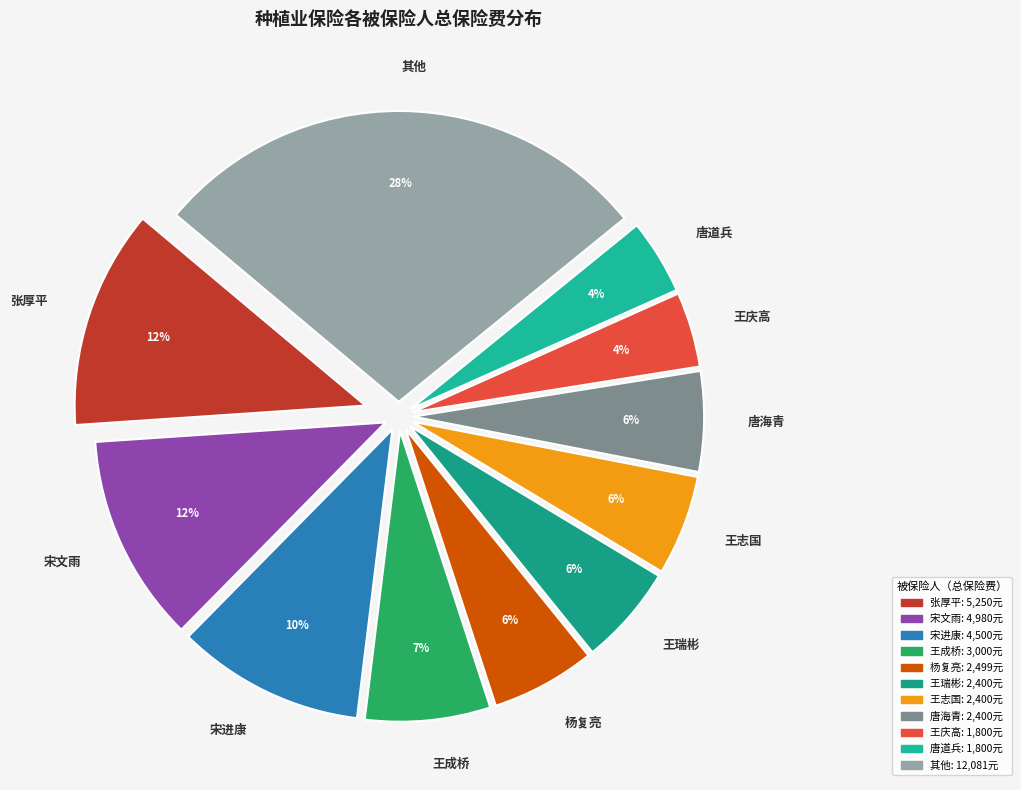

Combined, do 张厚平 and 王成桥 account for over 50%?

No